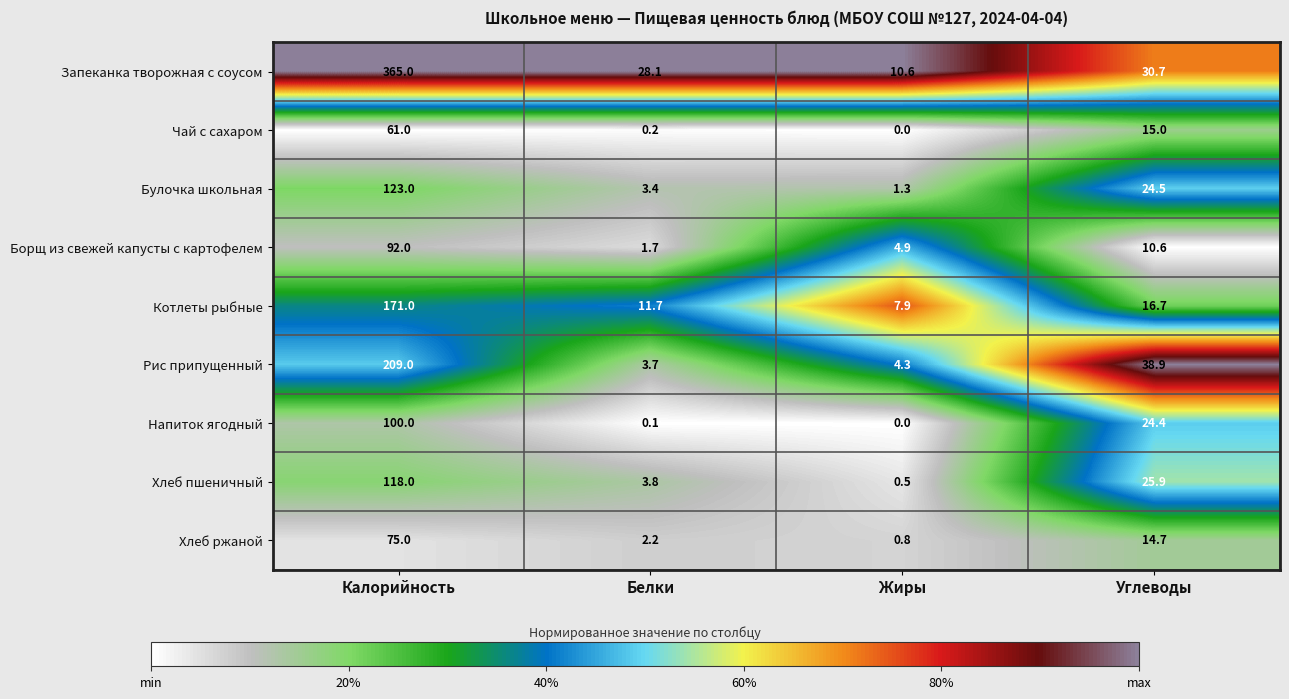

What is the sum of the Запеканка творожная с соусом values at Калорийность and Белки?

393.1